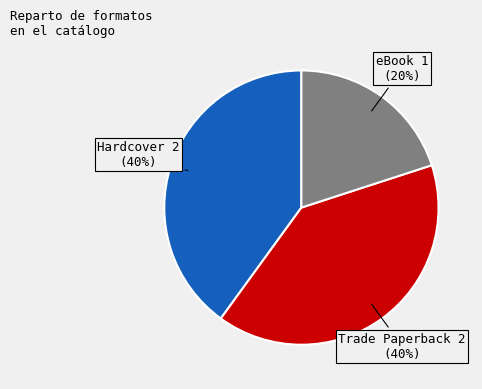

To the nearest percent, what is the average slice percentage?

33%